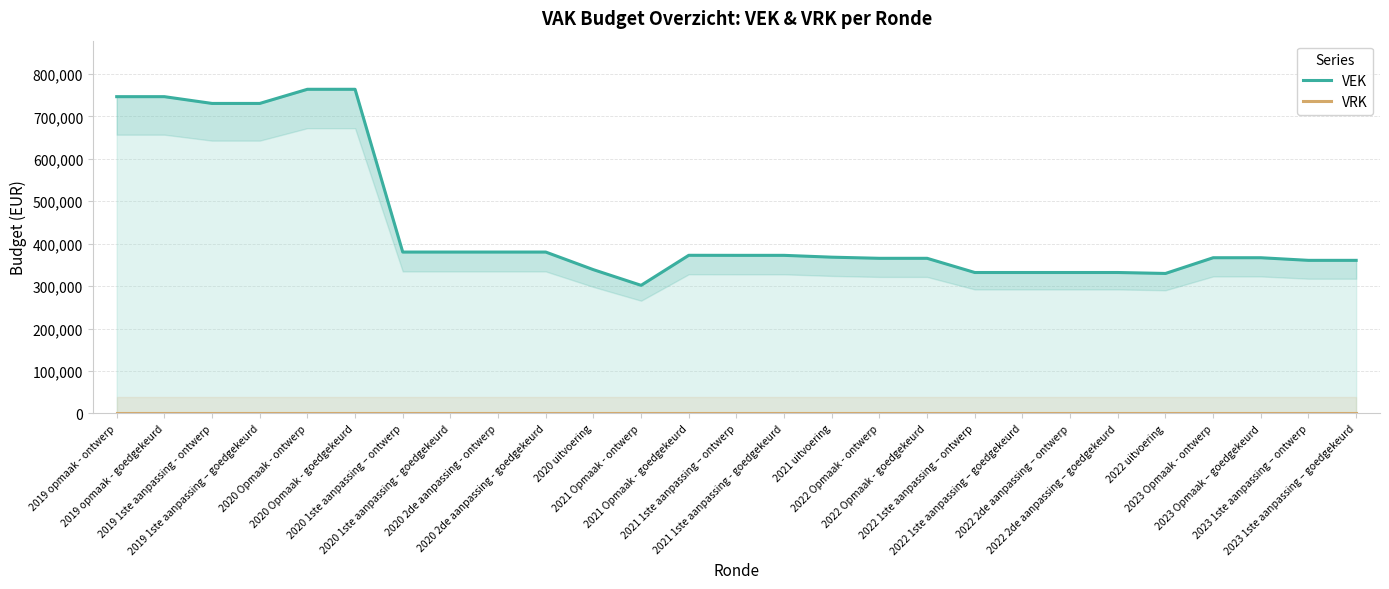

What is the difference between the maximum and minimum values in the VEK series?

461849